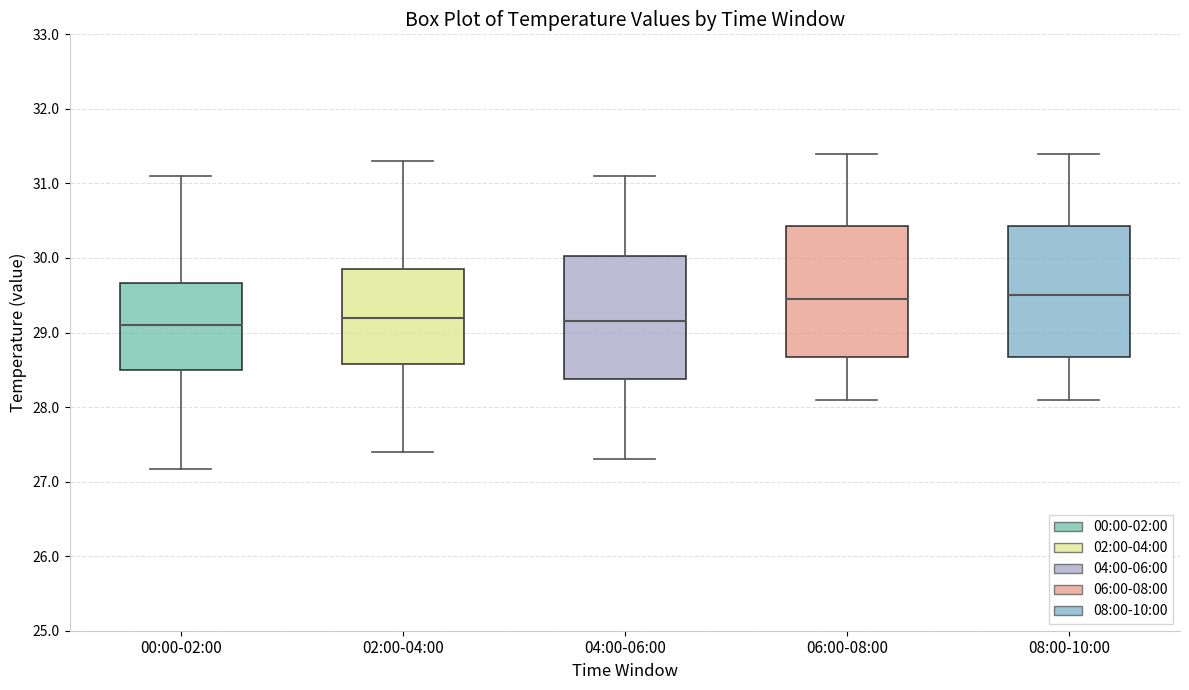

Where is the lower edge of the box for 04:00-06:00 on the y-axis? The values are not printed on the chart, so give them approximately, as read against the axis.

28.4